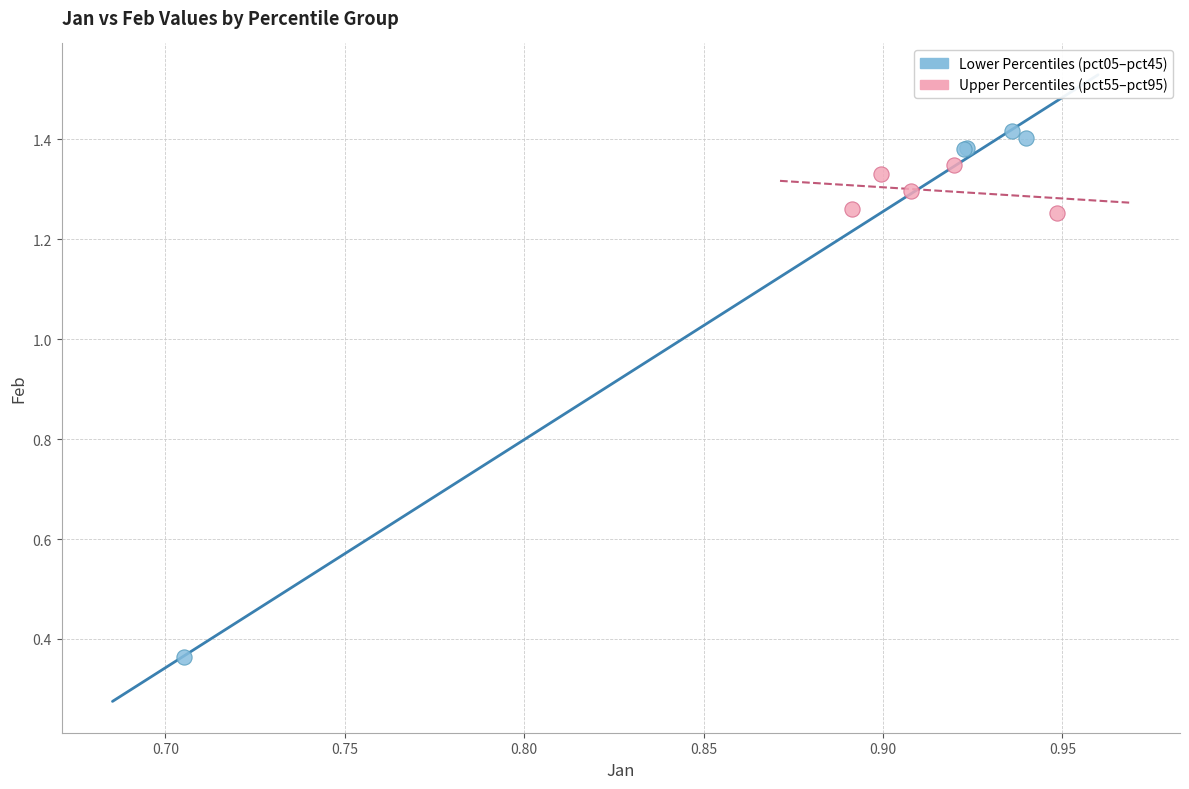

Which series reaches the minimum Y coordinate?

Lower Percentiles (pct05–pct45)